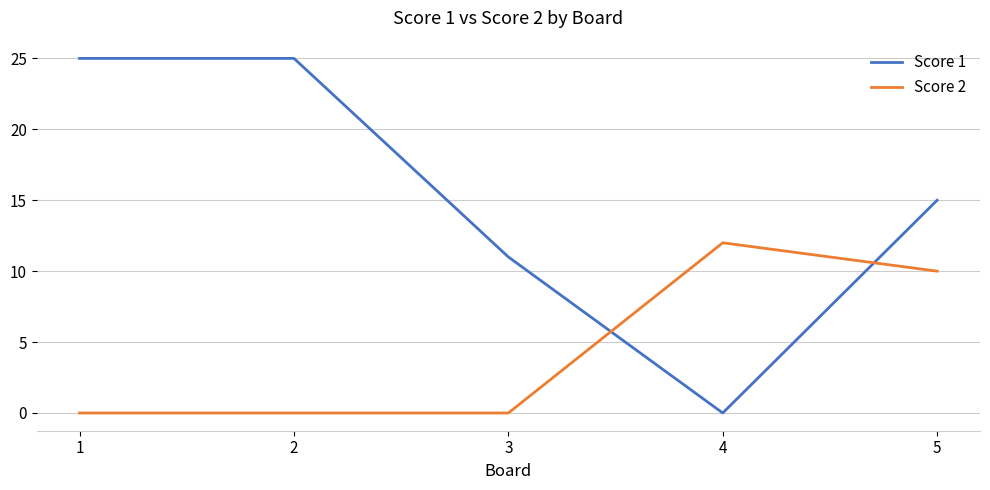

List the series in order of their peak value, highest first.

Score 1, Score 2